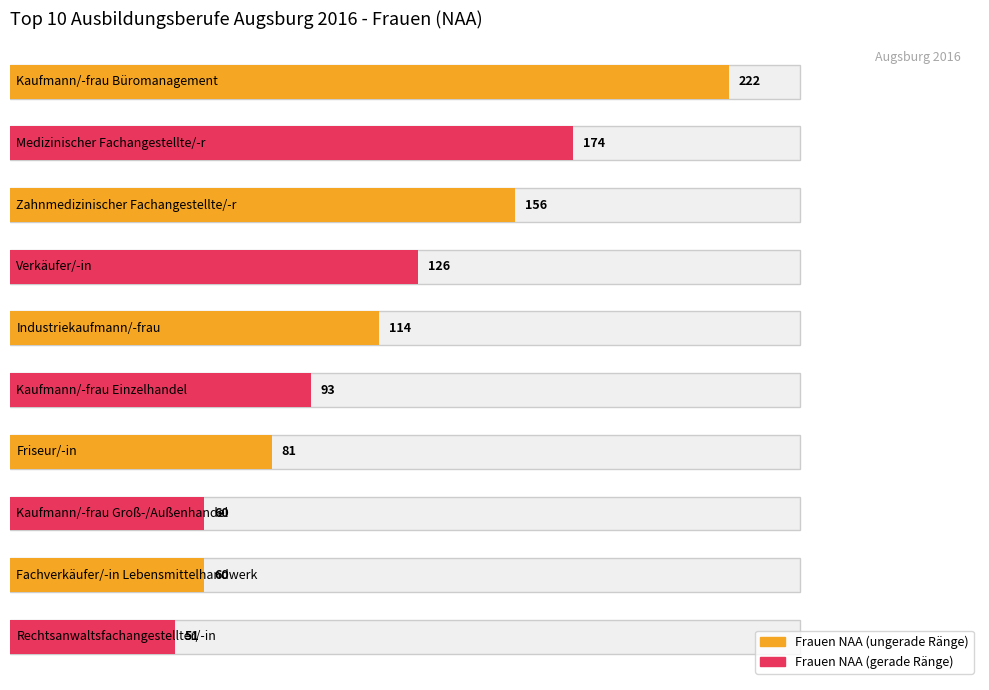

Which category has the lowest value in the Anteil weiblich (%) series?

Rechtsanwaltsfachangestellter/-in